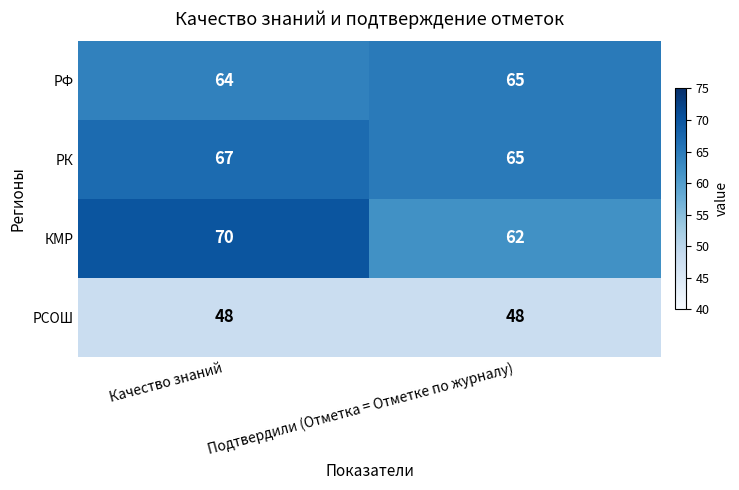

True or false: КМР has a value of 19 at Качество знаний.

False